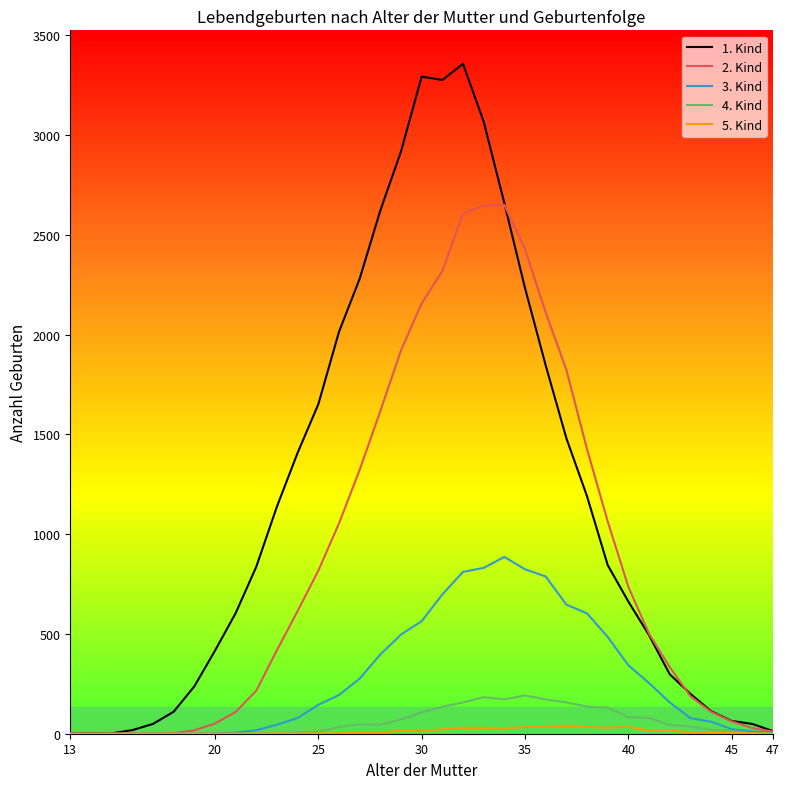

What is the maximum value shown in the chart?

3357